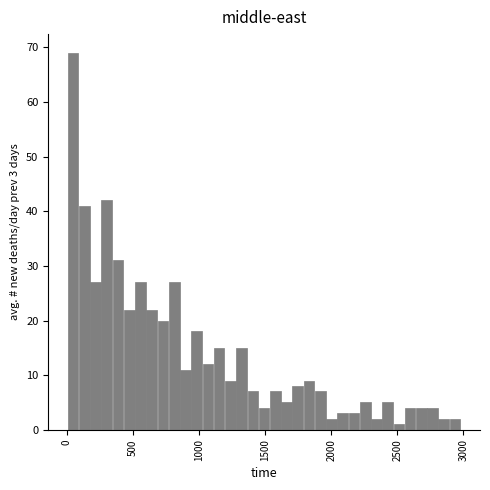

Read against the x-axis, roughly where is the centre of the tallest bar?

50